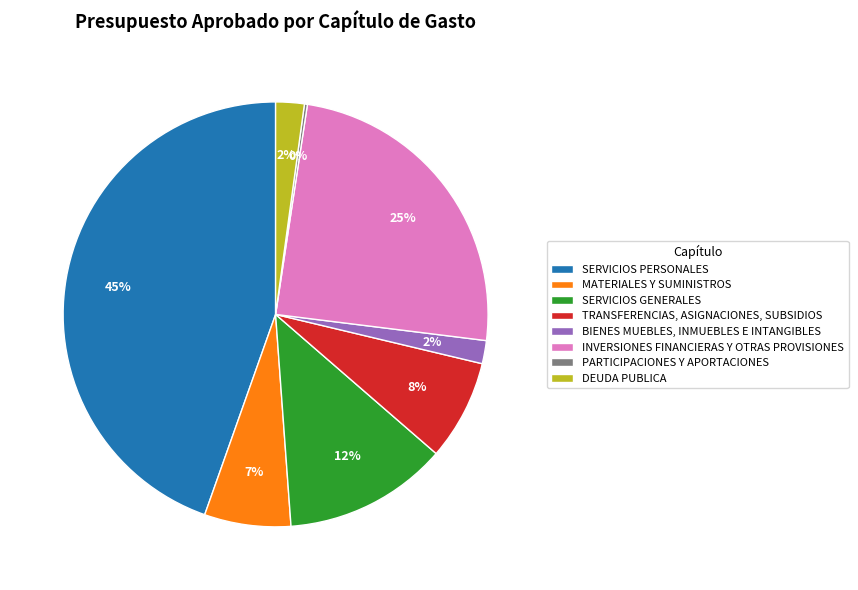

What is the largest slice in the pie chart?

SERVICIOS PERSONALES